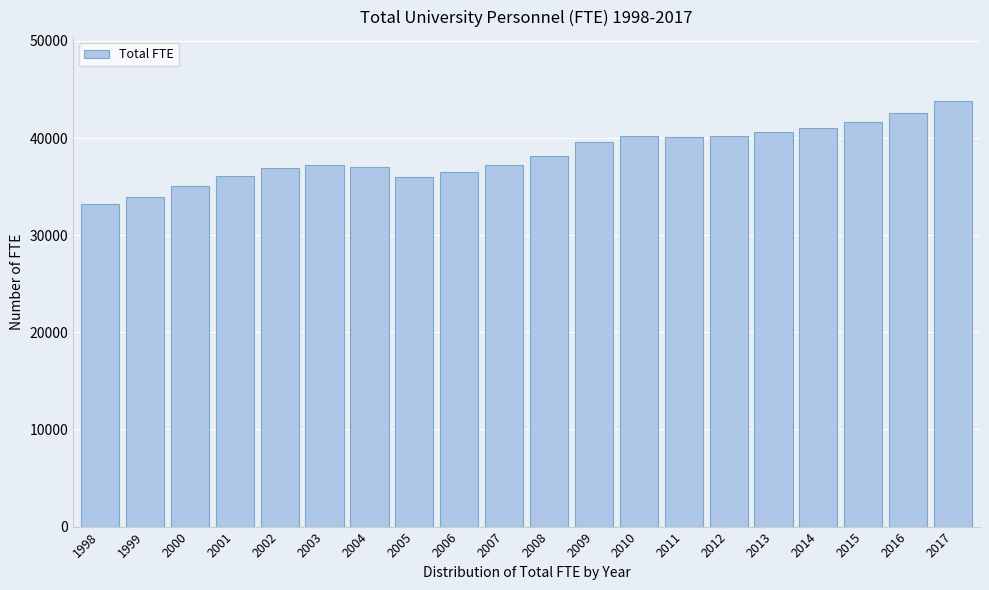

The chart shows a value of 42617.9 at 2016. True or false?

True